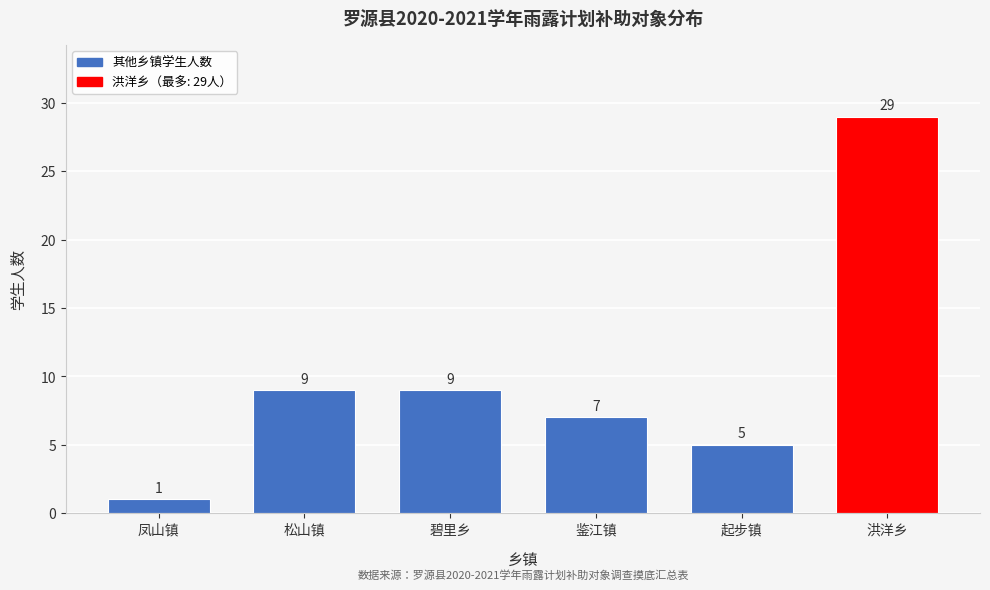

Reading left to right, what are all the values shown in this chart?

凤山镇=1	松山镇=9	碧里乡=9	鉴江镇=7	起步镇=5	洪洋乡=29